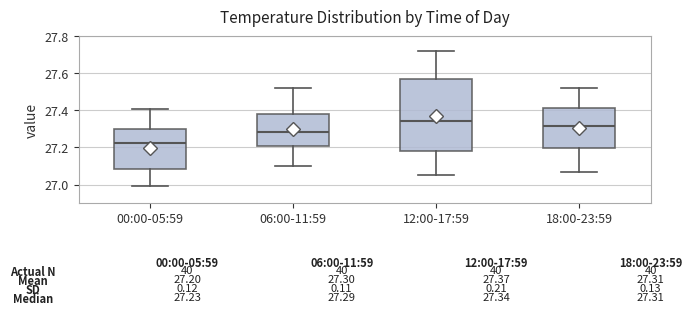

Which box is the tallest, from its lower edge to its upper edge?

12:00-17:59